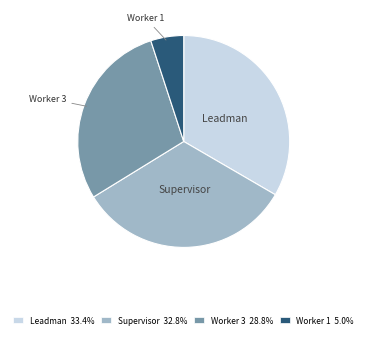

How many slices are in this pie chart?

4